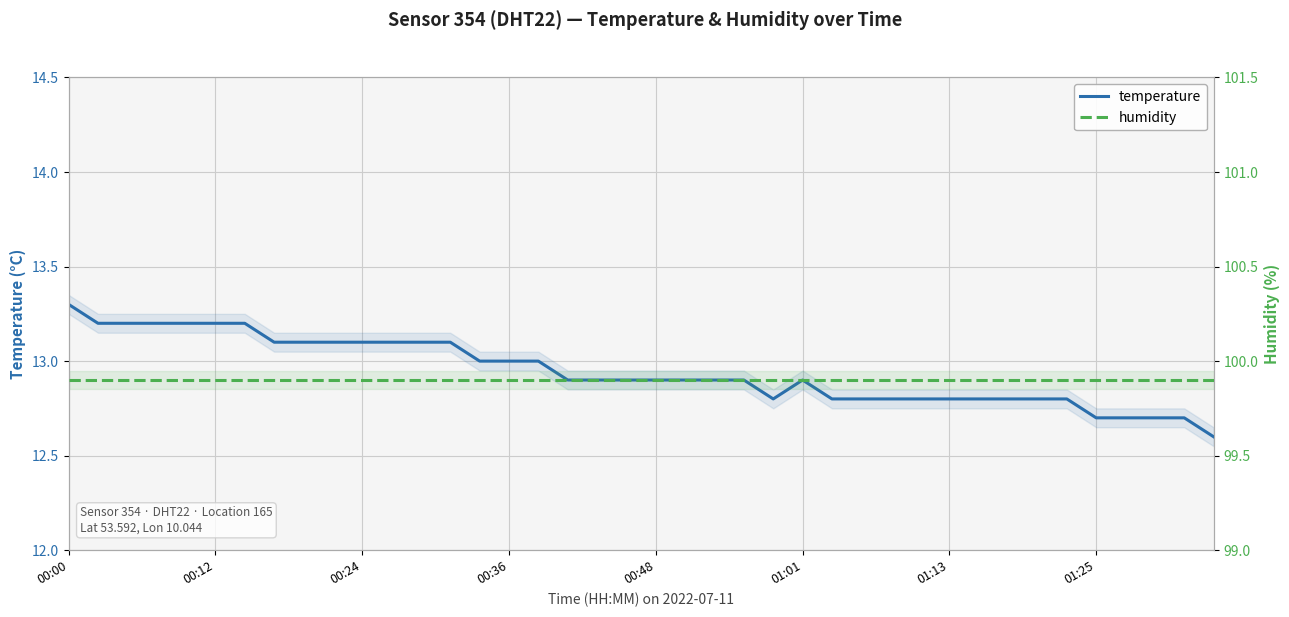

What are all the series names shown in the legend?

temperature, humidity